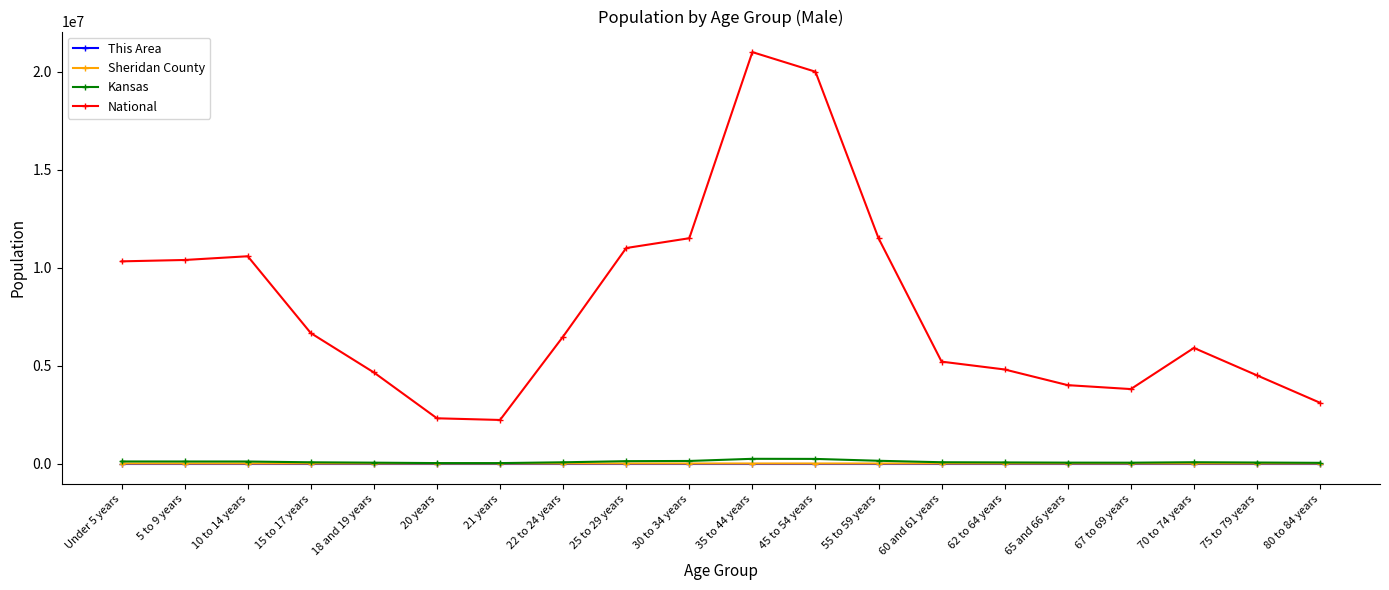

What is the label of the 11th point from the right?

30 to 34 years